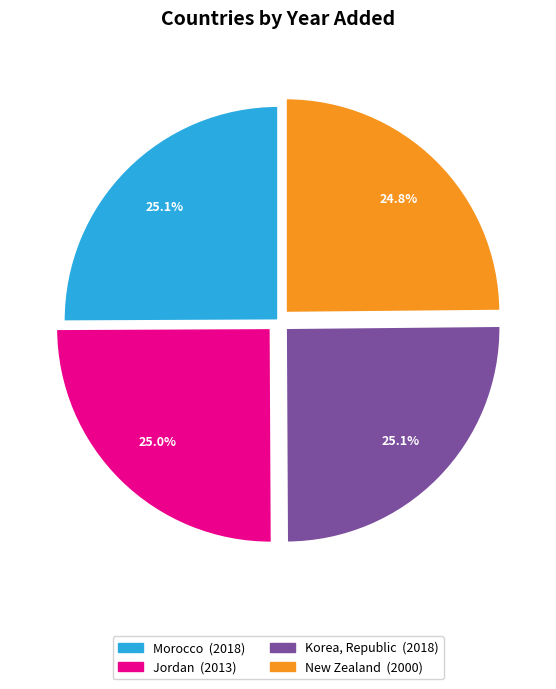

Is it true that New Zealand is 25% of the pie?

True